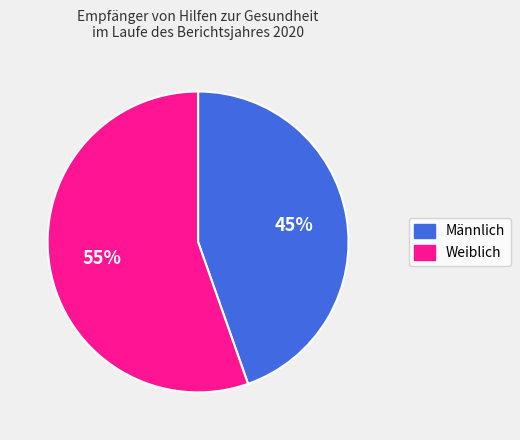

Does any single category account for the majority?

Yes